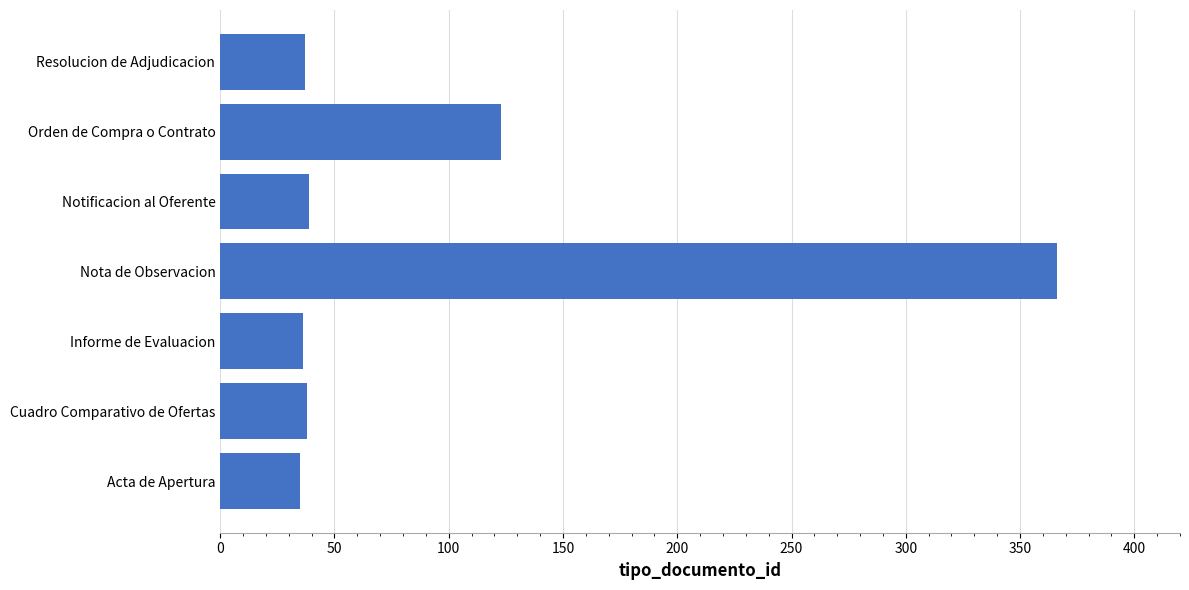

Read the value at Acta de Apertura.

35